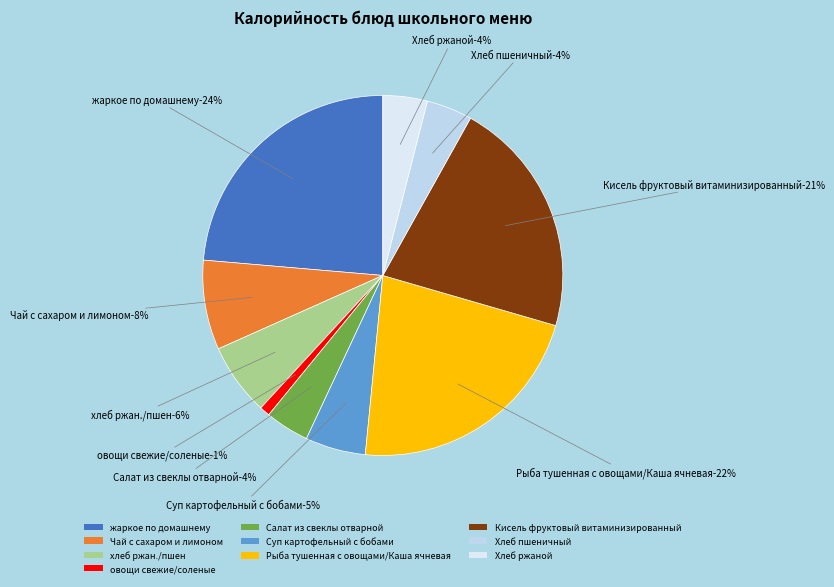

What portion of the pie excludes Суп картофельный с бобами?

94.6%